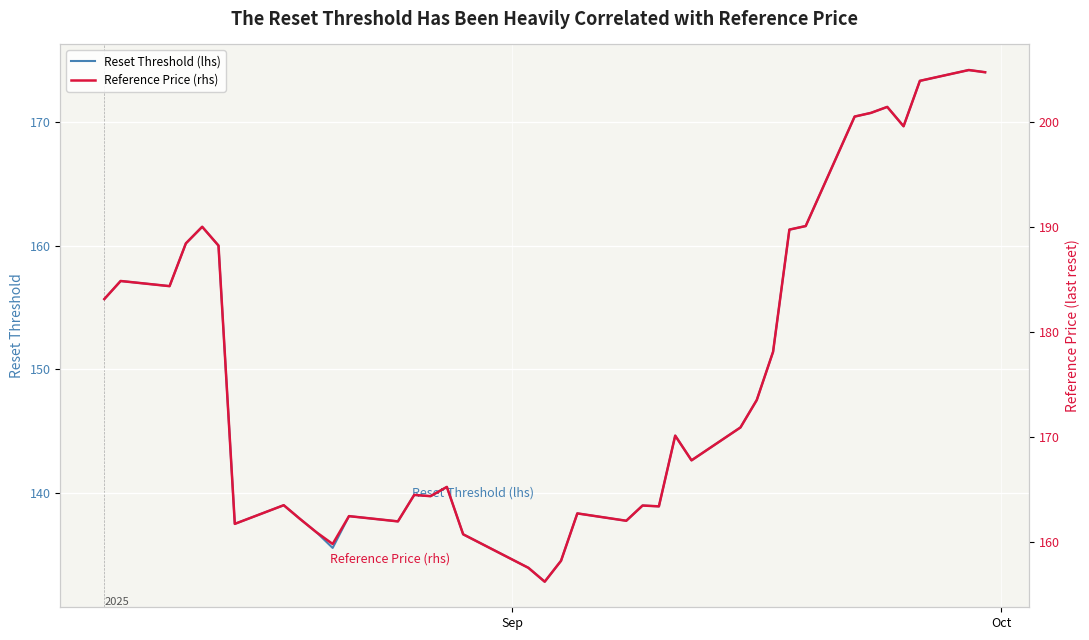

True or false: Reference Price (rhs) and Reset Threshold (lhs) cross at least once.

False